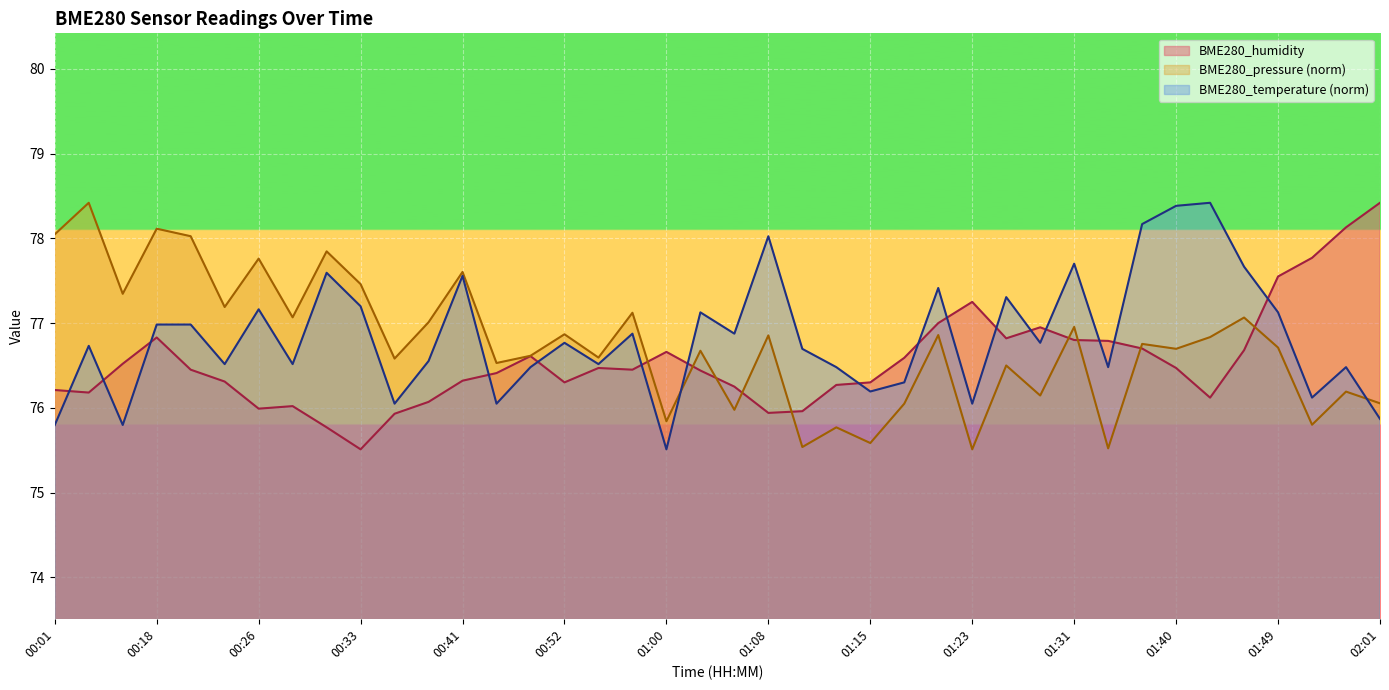

Is the value of BME280_humidity at 01:55 greater than the value of BME280_pressure at 01:10?

Yes